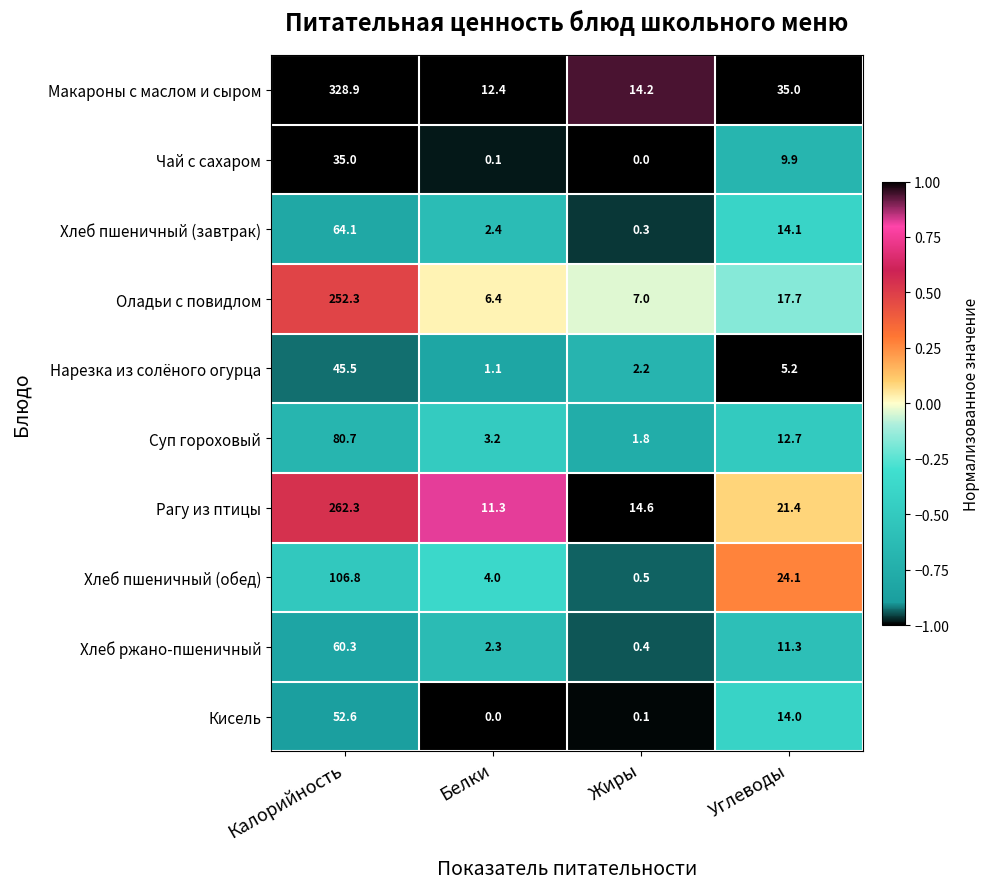

Which series has the largest range (max minus min)?

Макароны с маслом и сыром